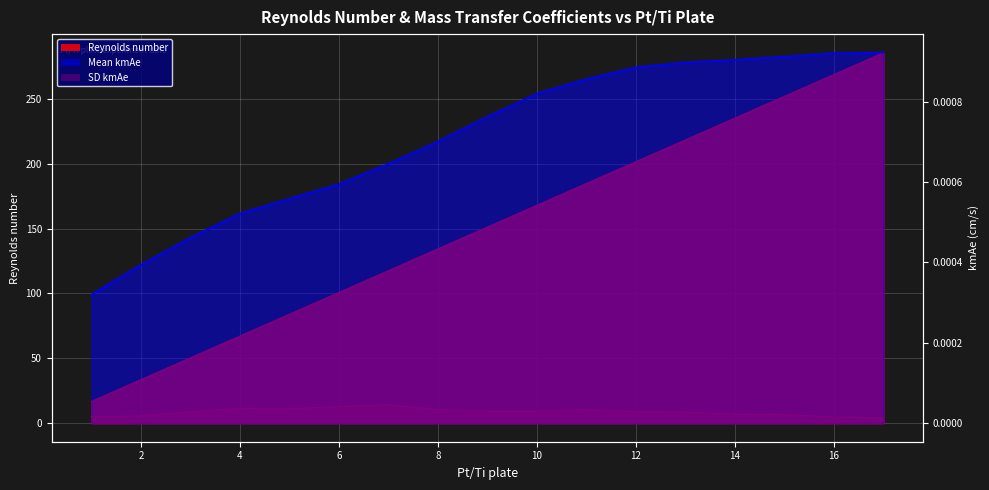

Is it true that Mean kmAe equals 0.0 at 17?

False